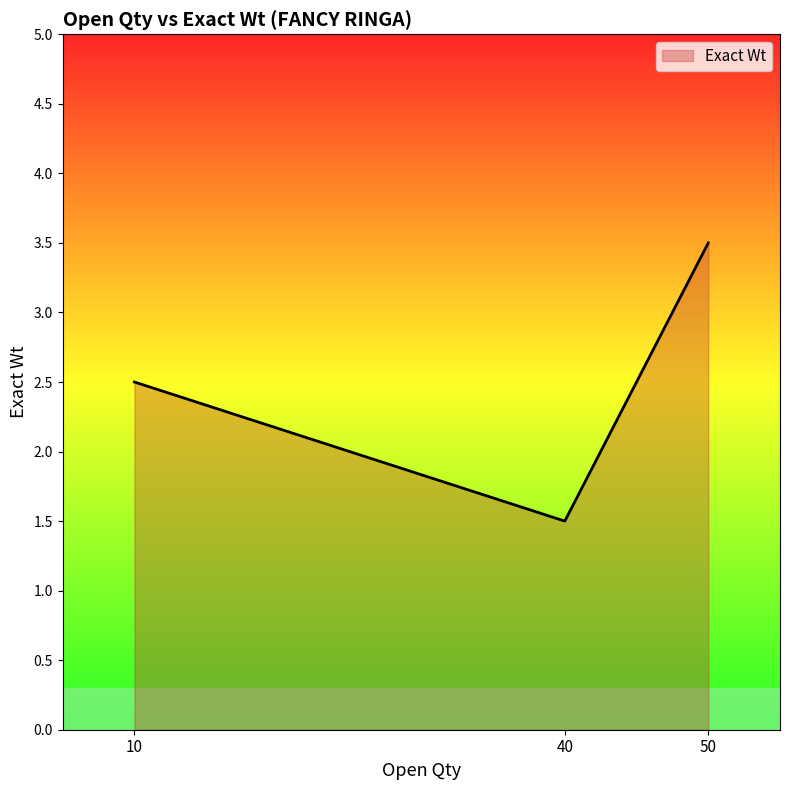

Does the chart display data point markers on the line(s)?

No